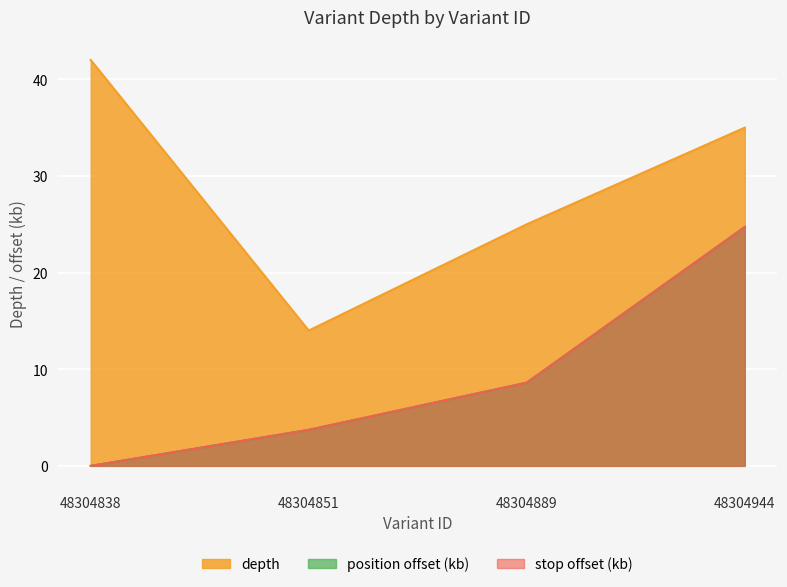

What is the value of the depth point at the 4th from the left?

35.0